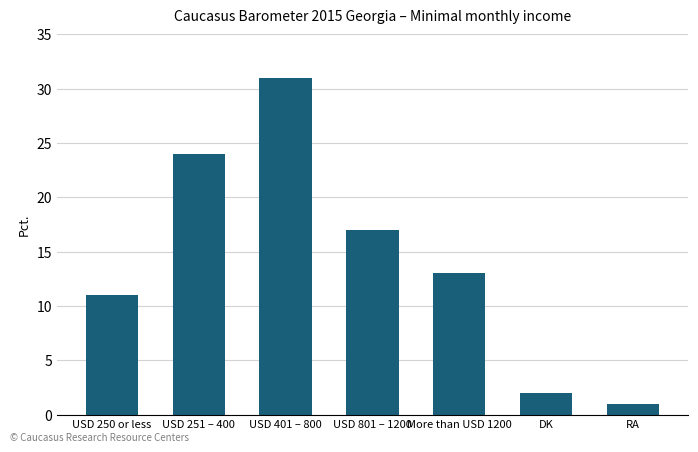

Rank the categories by value from highest to lowest.

USD 401 – 800, USD 251 – 400, USD 801 – 1200, More than USD 1200, USD 250 or less, DK, RA